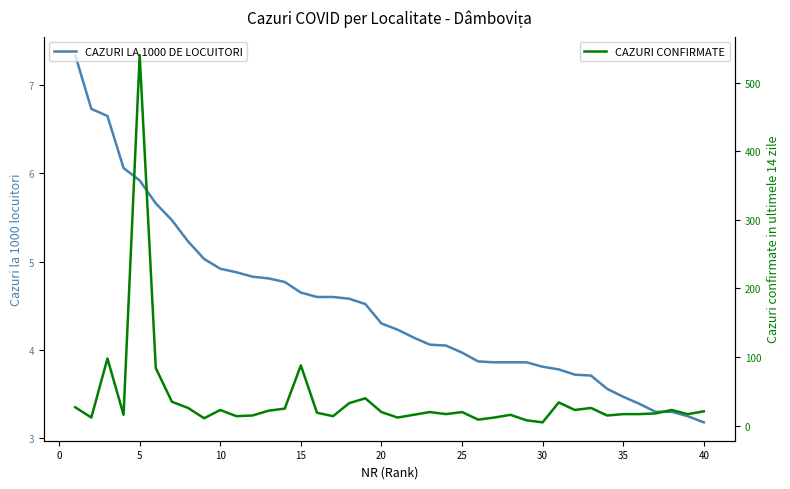

What is the difference between the maximum and minimum values in the CAZURI CONFIRMATE series?

535